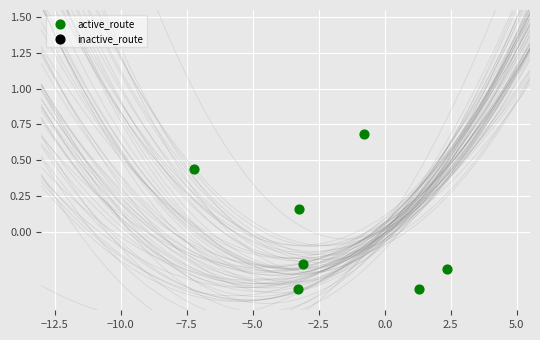

What is the range of X values (max minus min)?

9.6